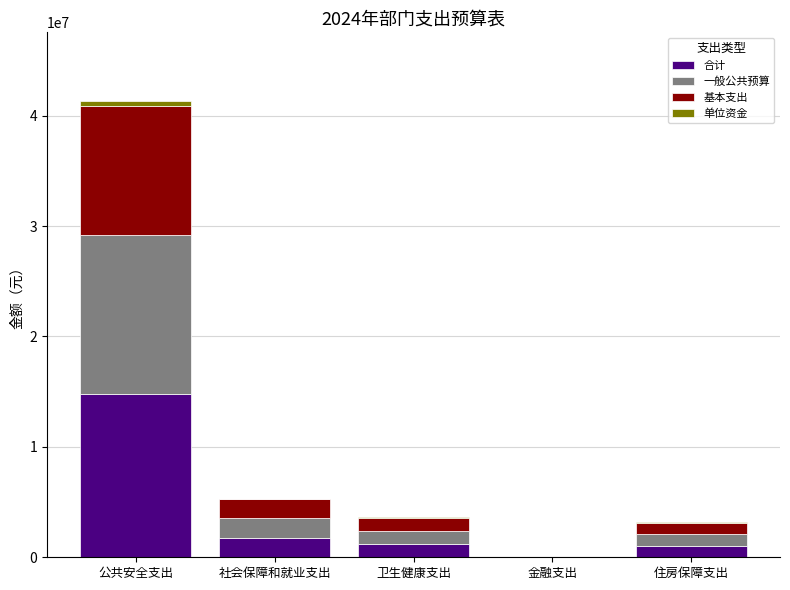

At which category is the sum across all series the highest?

公共安全支出